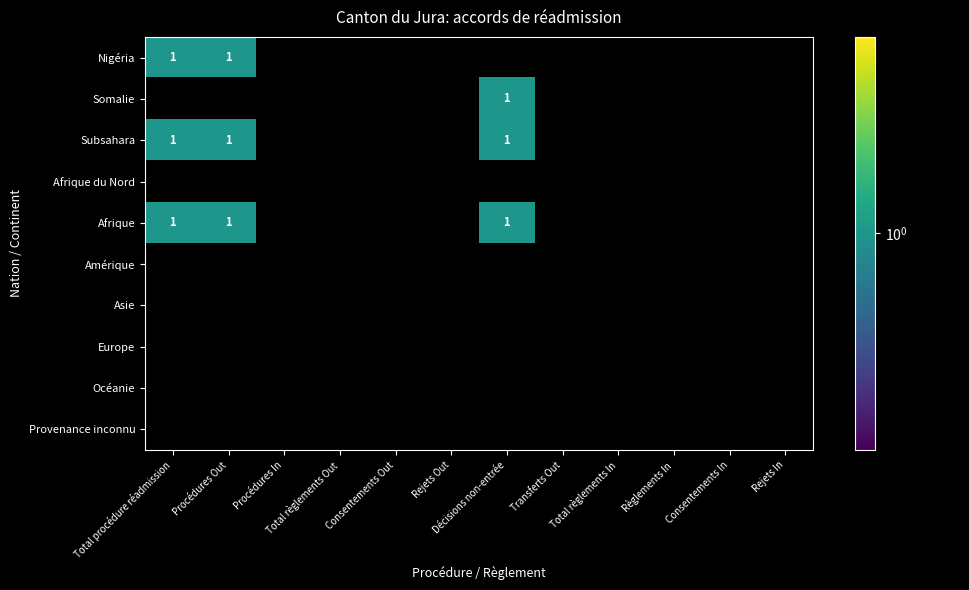

Reading left to right, extract all data points from this chart.

Nigéria: 0=1	1=1	2=0	3=0	4=0	5=0	6=0	7=0	8=0	9=0	10=0	11=0
Somalie: 0=0	1=0	2=0	3=0	4=0	5=0	6=1	7=0	8=0	9=0	10=0	11=0
Subsahara: 0=1	1=1	2=0	3=0	4=0	5=0	6=1	7=0	8=0	9=0	10=0	11=0
Afrique du Nord: 0=0	1=0	2=0	3=0	4=0	5=0	6=0	7=0	8=0	9=0	10=0	11=0
Afrique: 0=1	1=1	2=0	3=0	4=0	5=0	6=1	7=0	8=0	9=0	10=0	11=0
Amérique: 0=0	1=0	2=0	3=0	4=0	5=0	6=0	7=0	8=0	9=0	10=0	11=0
Asie: 0=0	1=0	2=0	3=0	4=0	5=0	6=0	7=0	8=0	9=0	10=0	11=0
Europe: 0=0	1=0	2=0	3=0	4=0	5=0	6=0	7=0	8=0	9=0	10=0	11=0
Océanie: 0=0	1=0	2=0	3=0	4=0	5=0	6=0	7=0	8=0	9=0	10=0	11=0
Provenance inconnu: 0=0	1=0	2=0	3=0	4=0	5=0	6=0	7=0	8=0	9=0	10=0	11=0